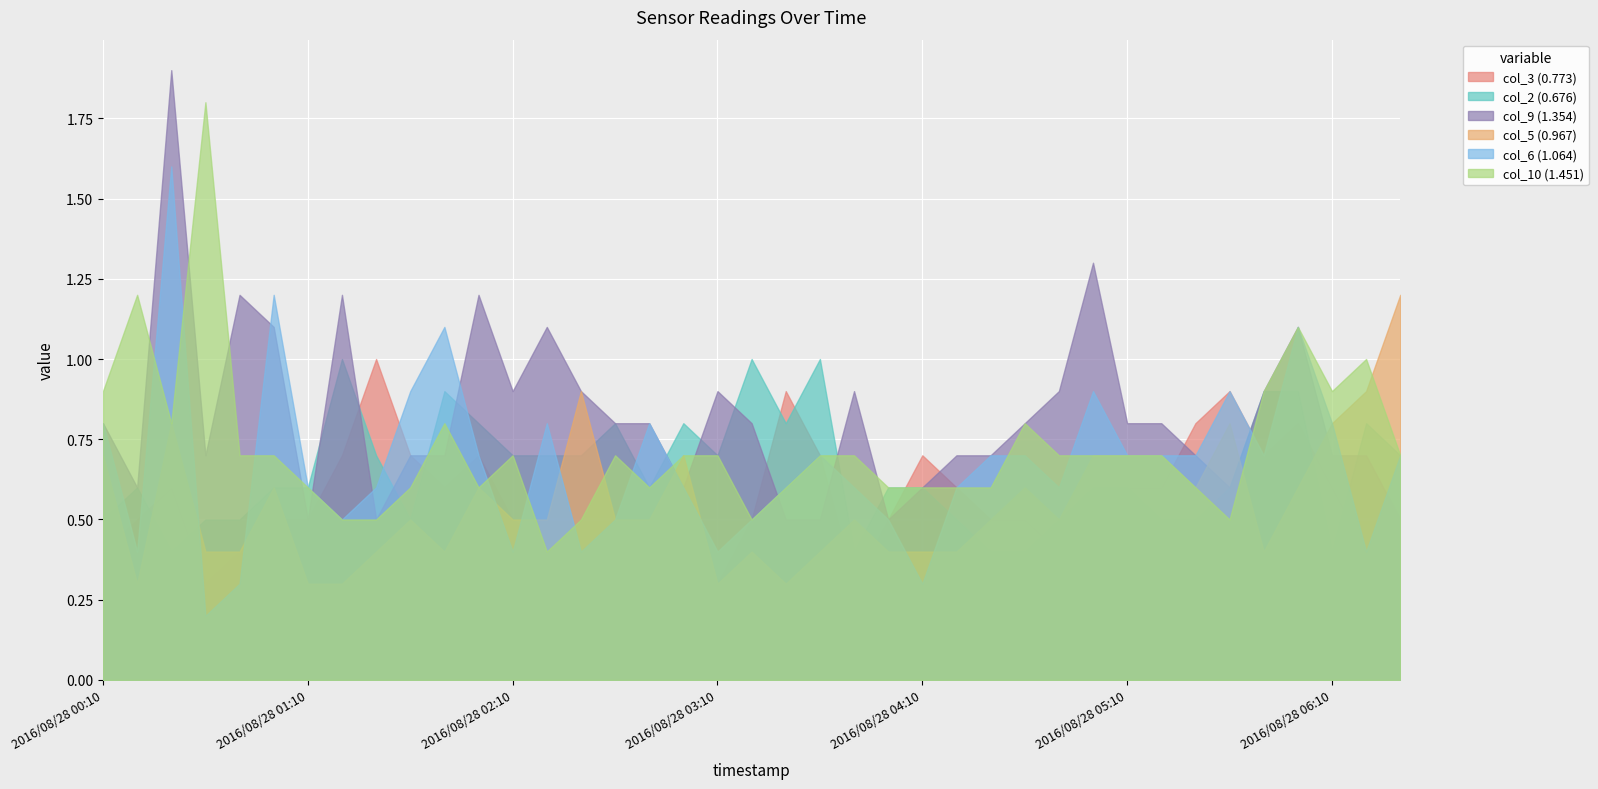

In col_5 (0.967), how many points are higher than both neighbors (excluding endpoints)?

10